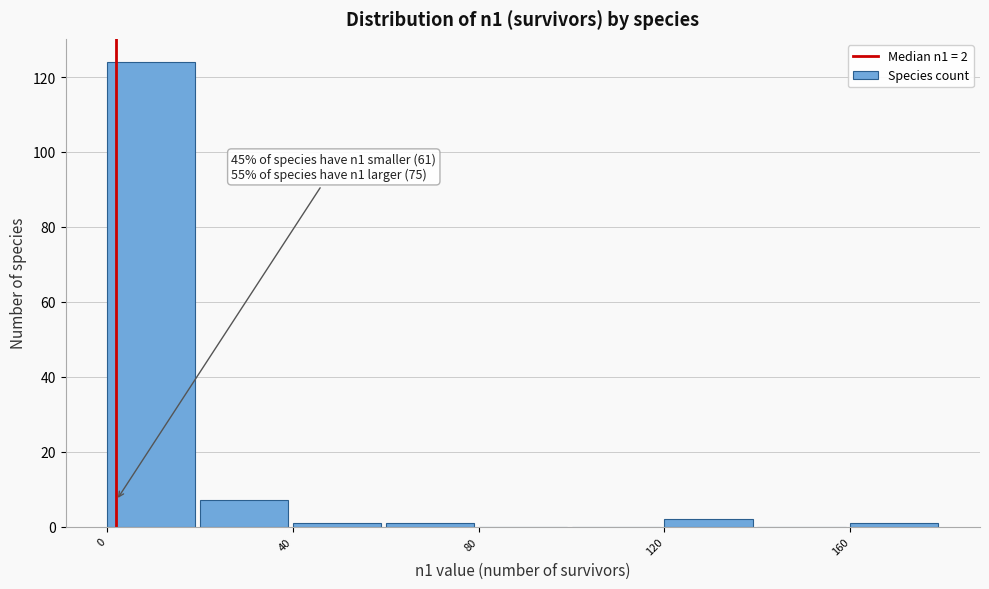

Over which range of the x-axis is the bar tallest?

0 to 20